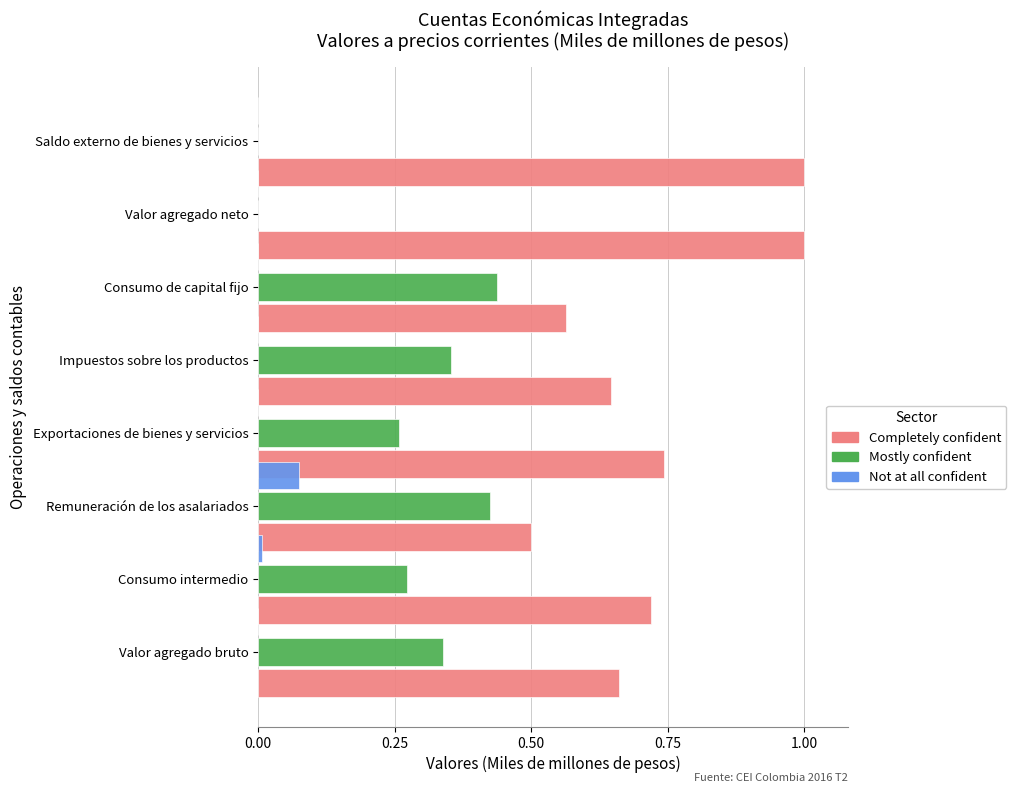

What is the total value across all series at Saldo externo de bienes y servicios?

1.0